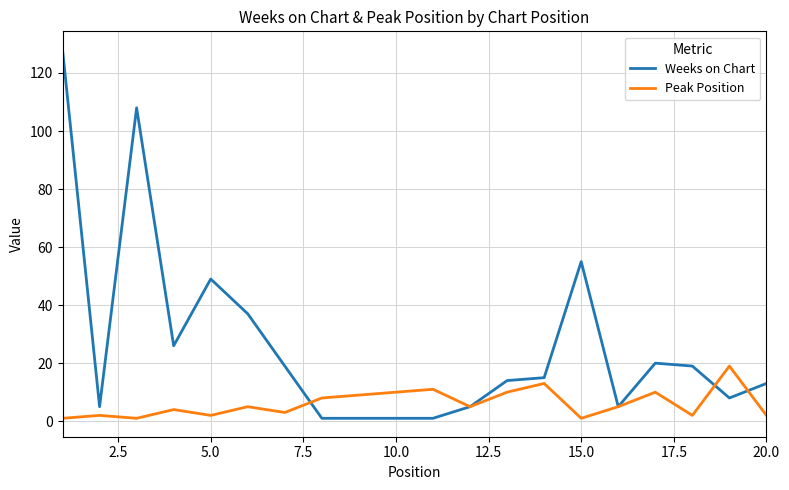

Which series has the largest total across all categories?

Weeks on Chart